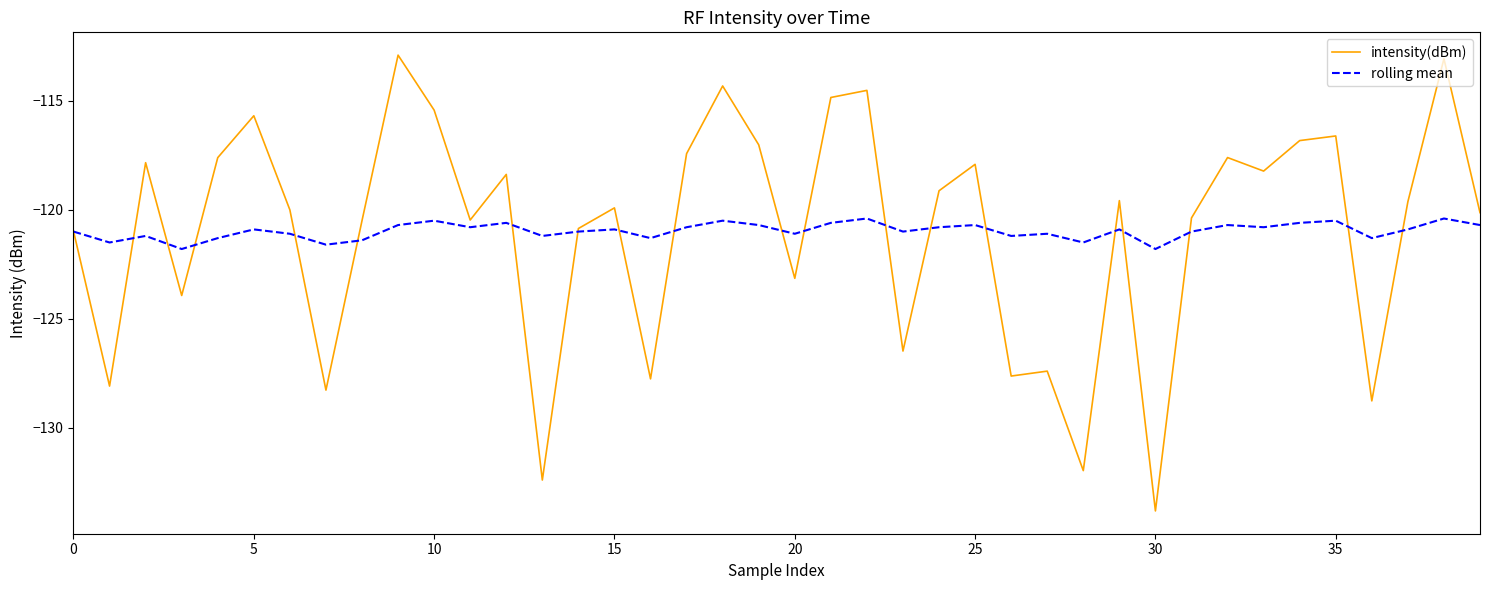

In intensity(dBm), how many points are higher than both neighbors (excluding endpoints)?

13